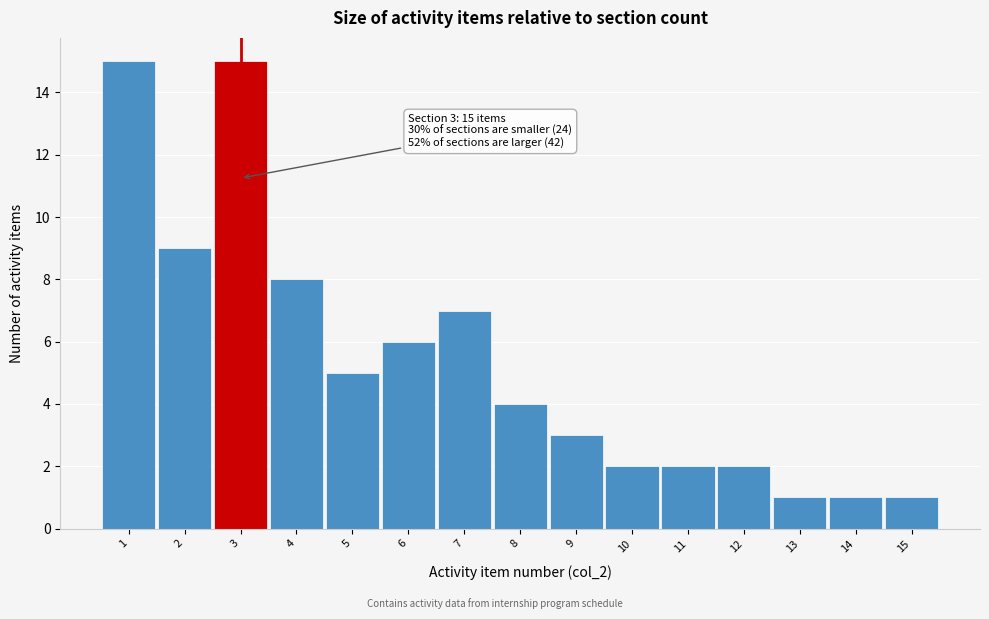

Reading left to right, transcribe all the data shown in this chart.

15	9	15	8	5	6	7	4	3	2	2	2	1	1	1